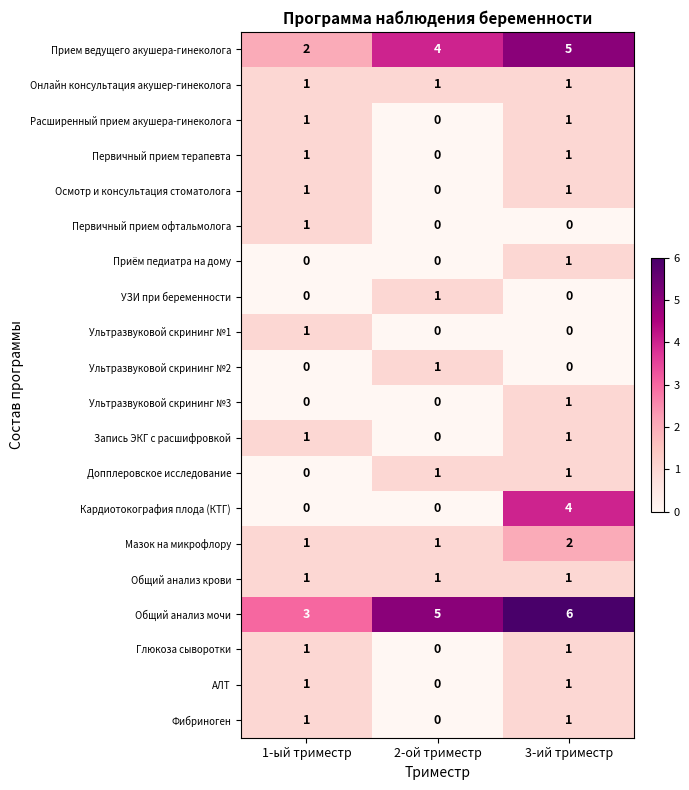

What is the difference between the highest and lowest values at 3-ий триместр?

6